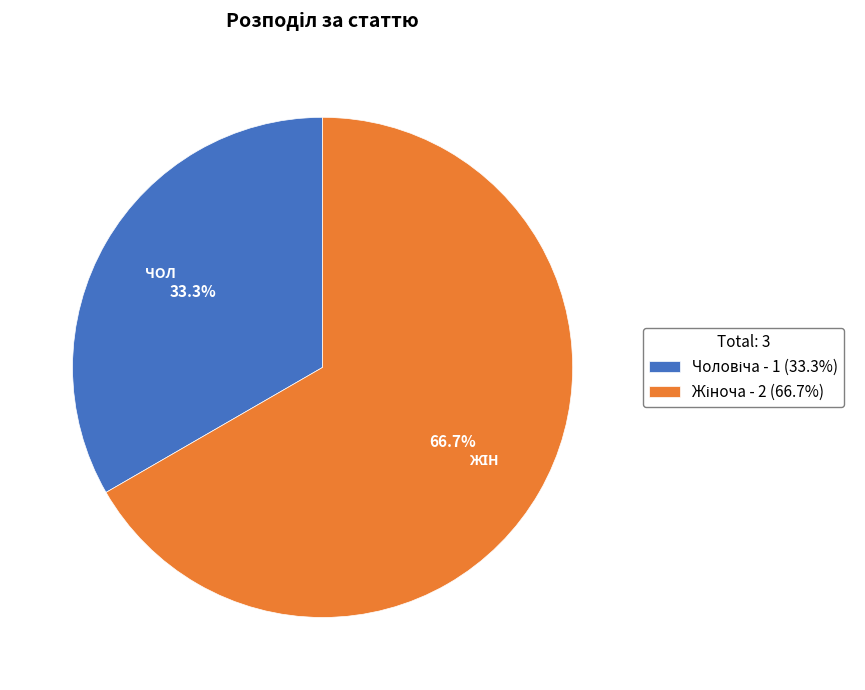

Is there any slice that represents more than half of the pie?

Yes